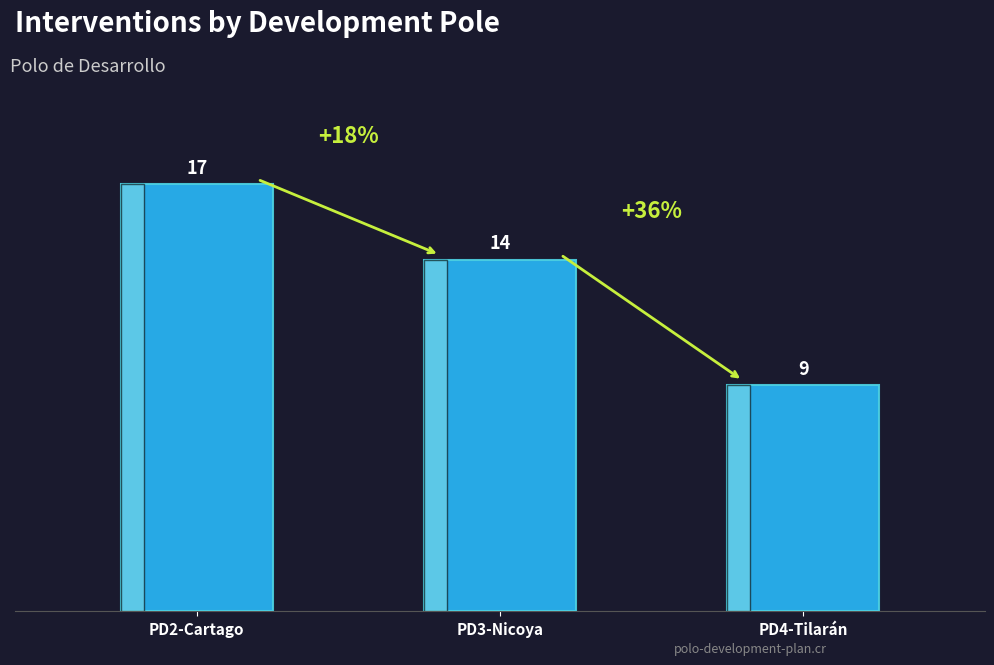

The chart shows a value of 9 at Polo Cañas-Tilarán-Upala. True or false?

True